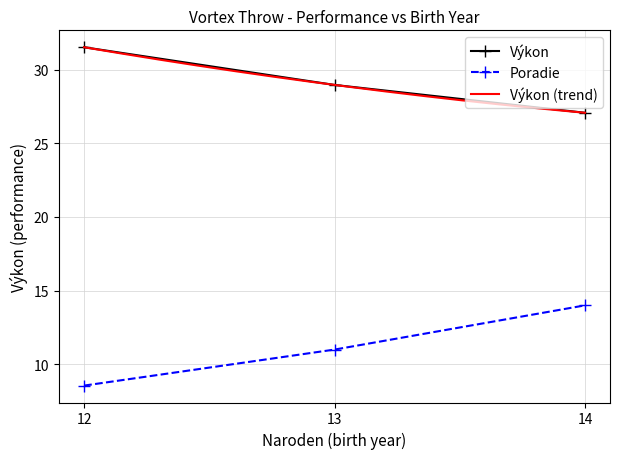

What value does the Výkon series have at 13?

29.0